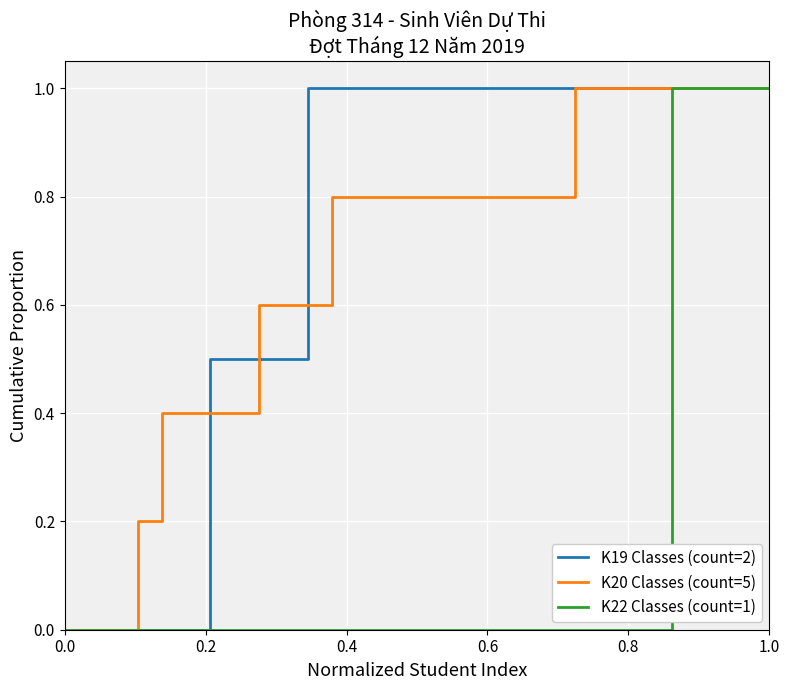

True or false: K20 Classes (count=5) and K19 Classes (count=2) intersect in this chart.

True